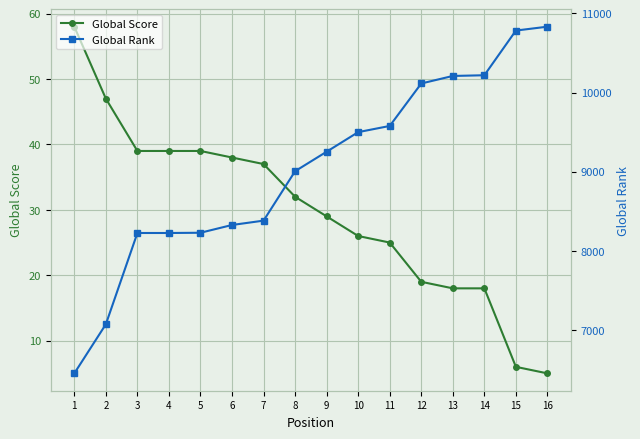

What is the difference between the highest and lowest values at 10?

9475